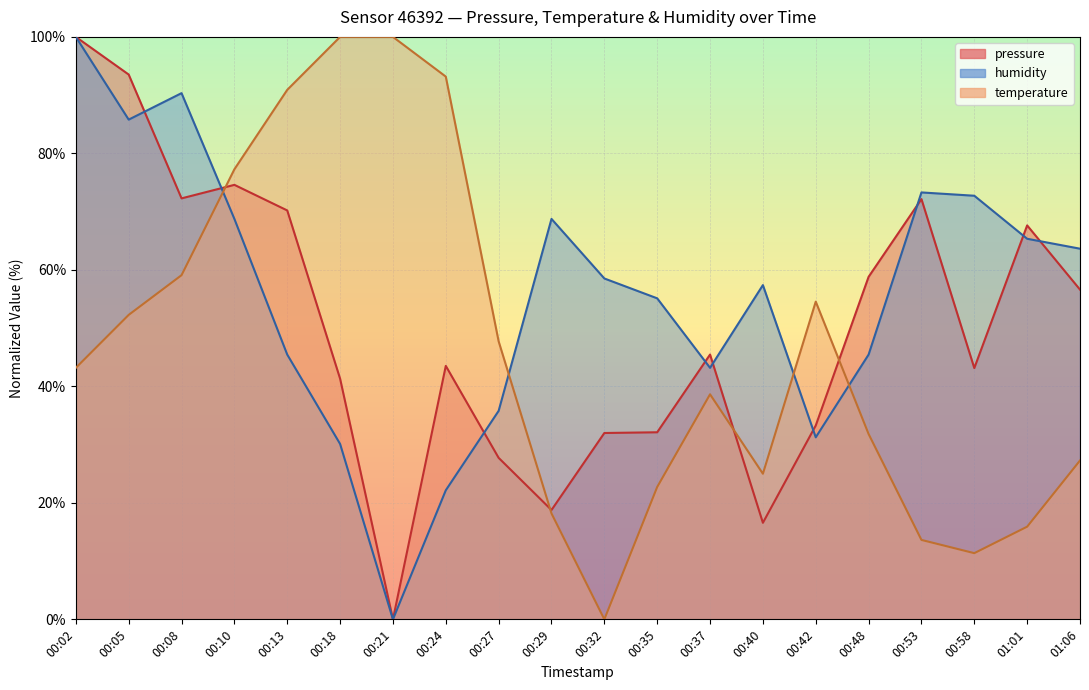

Rank the series by their maximum value, from highest to lowest.

pressure, temperature, humidity